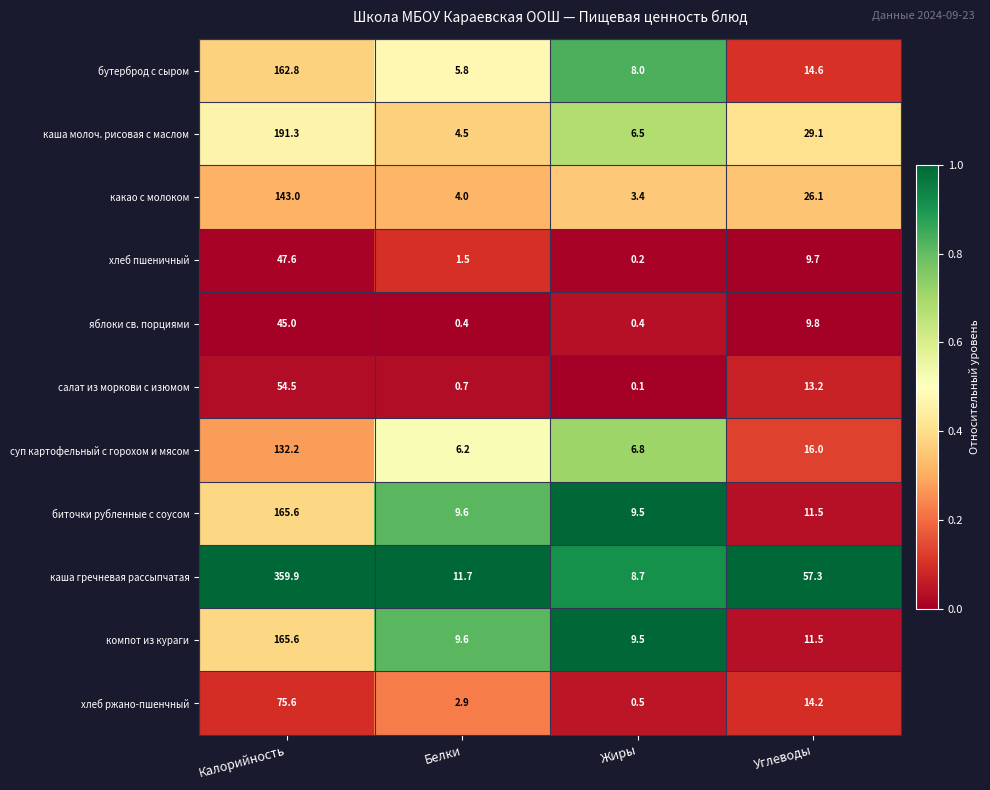

What is the difference between the second highest and second lowest values in the каша молоч. рисовая с маслом series?

22.6